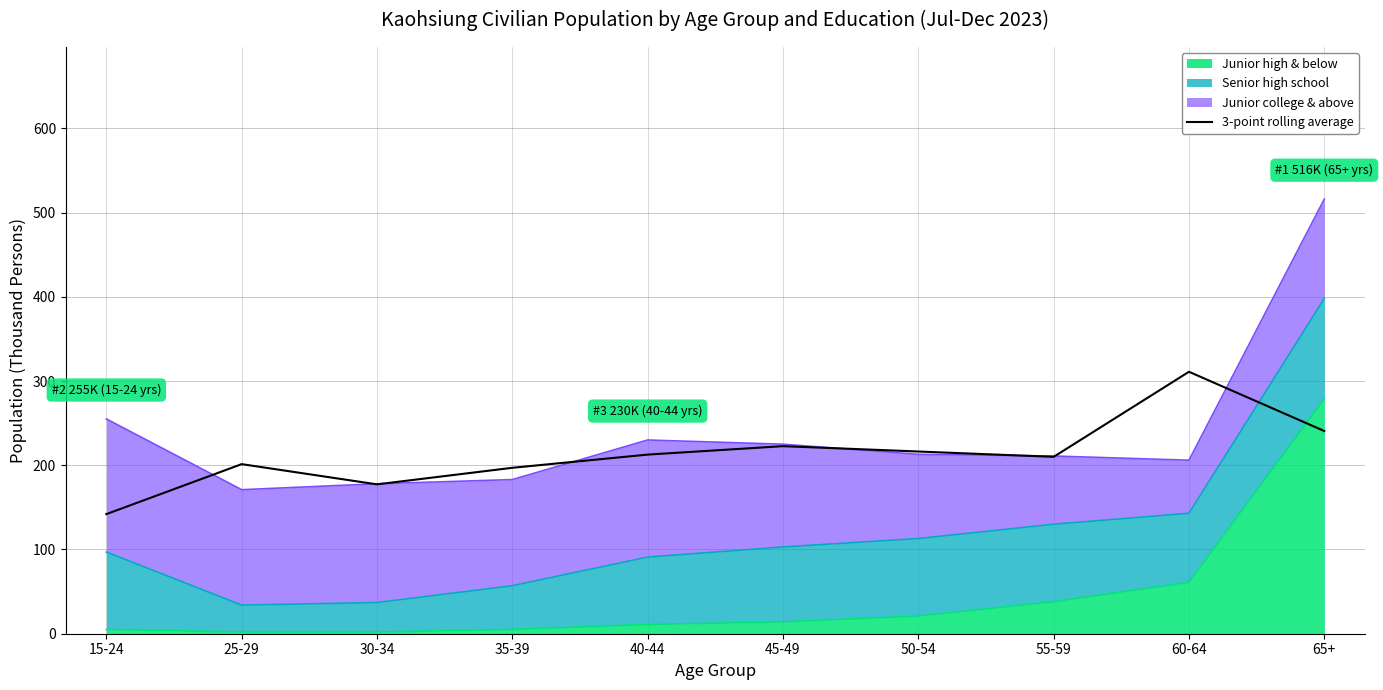

Which label corresponds to the largest value in the chart?

60-64